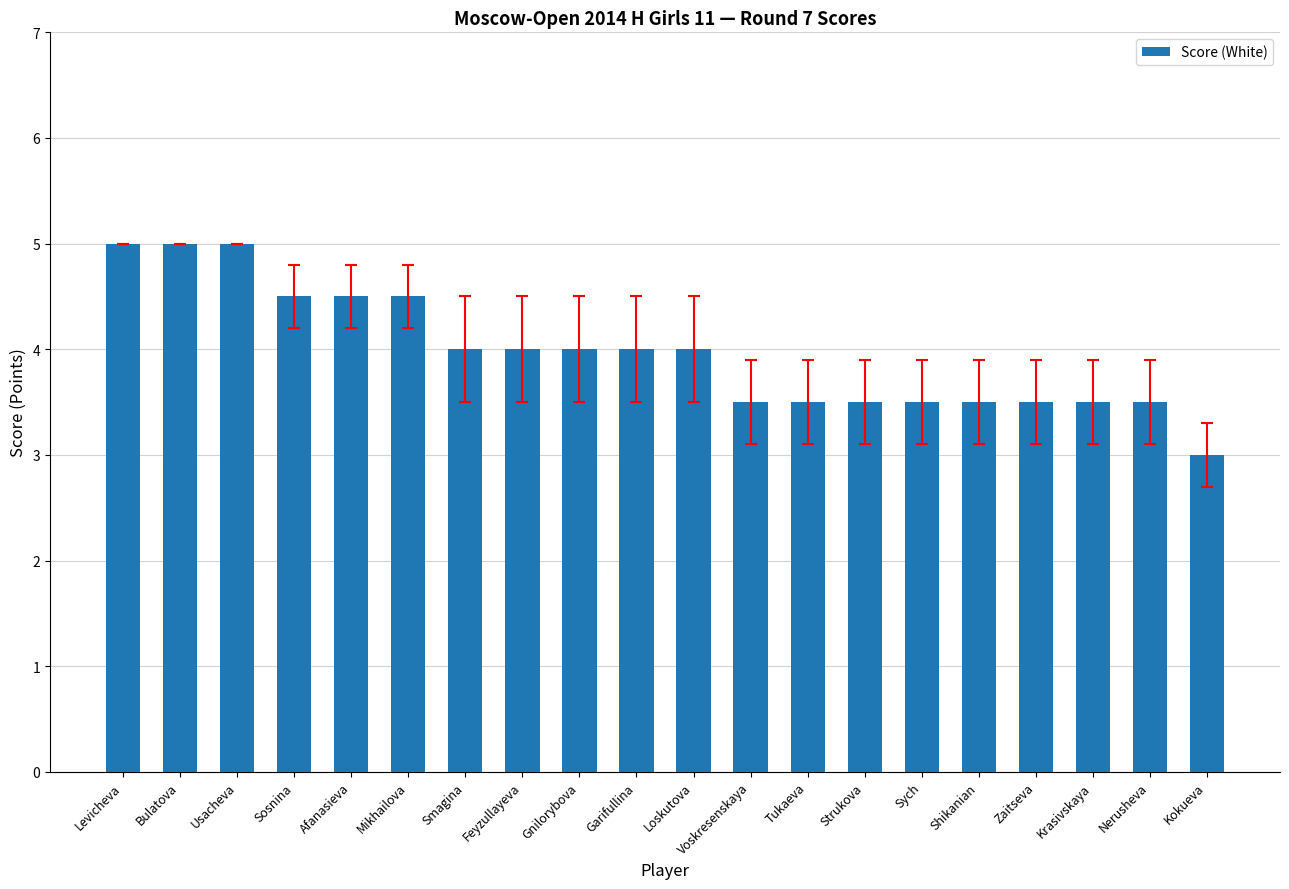

Read the value at Strukova.

3.5